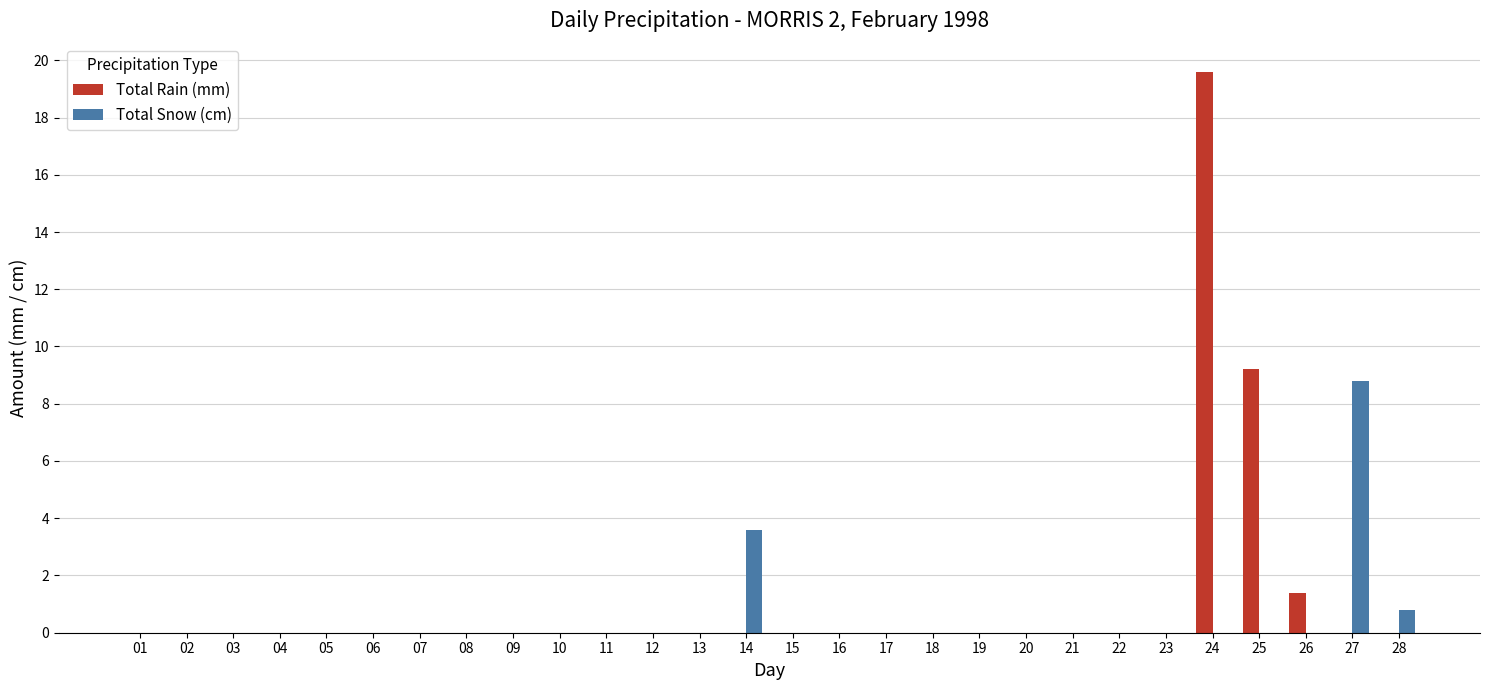

What is the highest value of the Total Rain (mm) series?

19.6